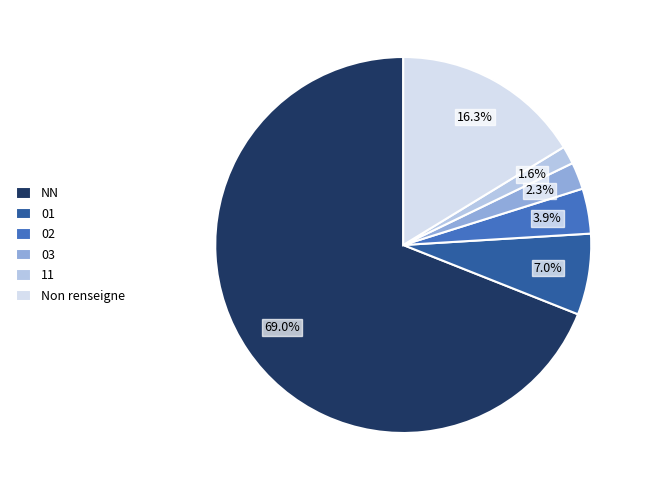

What is the largest slice in the pie chart?

NN